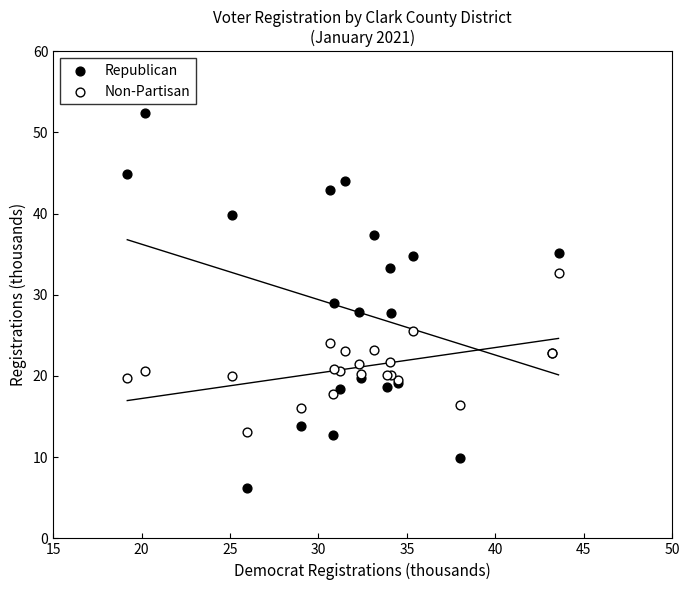

What are all the series names shown in the legend?

Republican, Non-Partisan